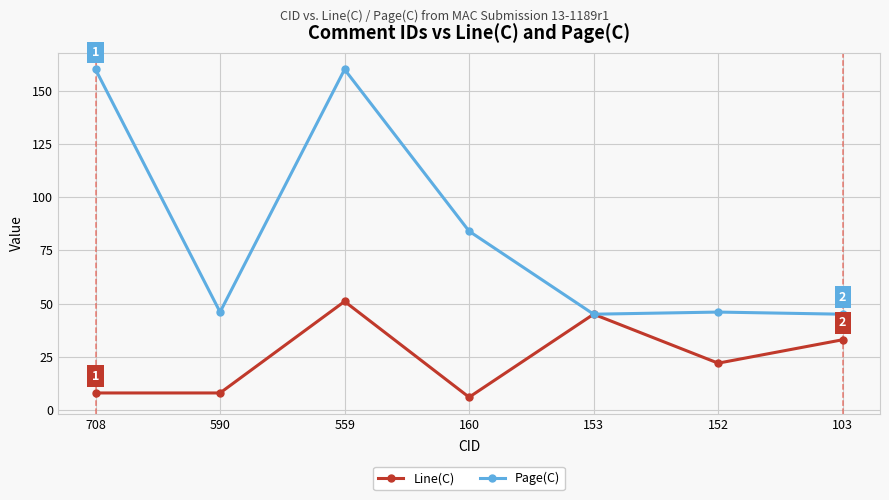

At which category does Page(C) reach its first local valley?

590